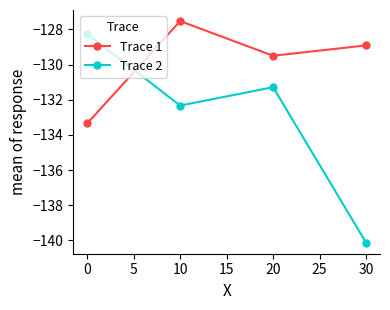

Is this an area chart (filled region under the line)?

No